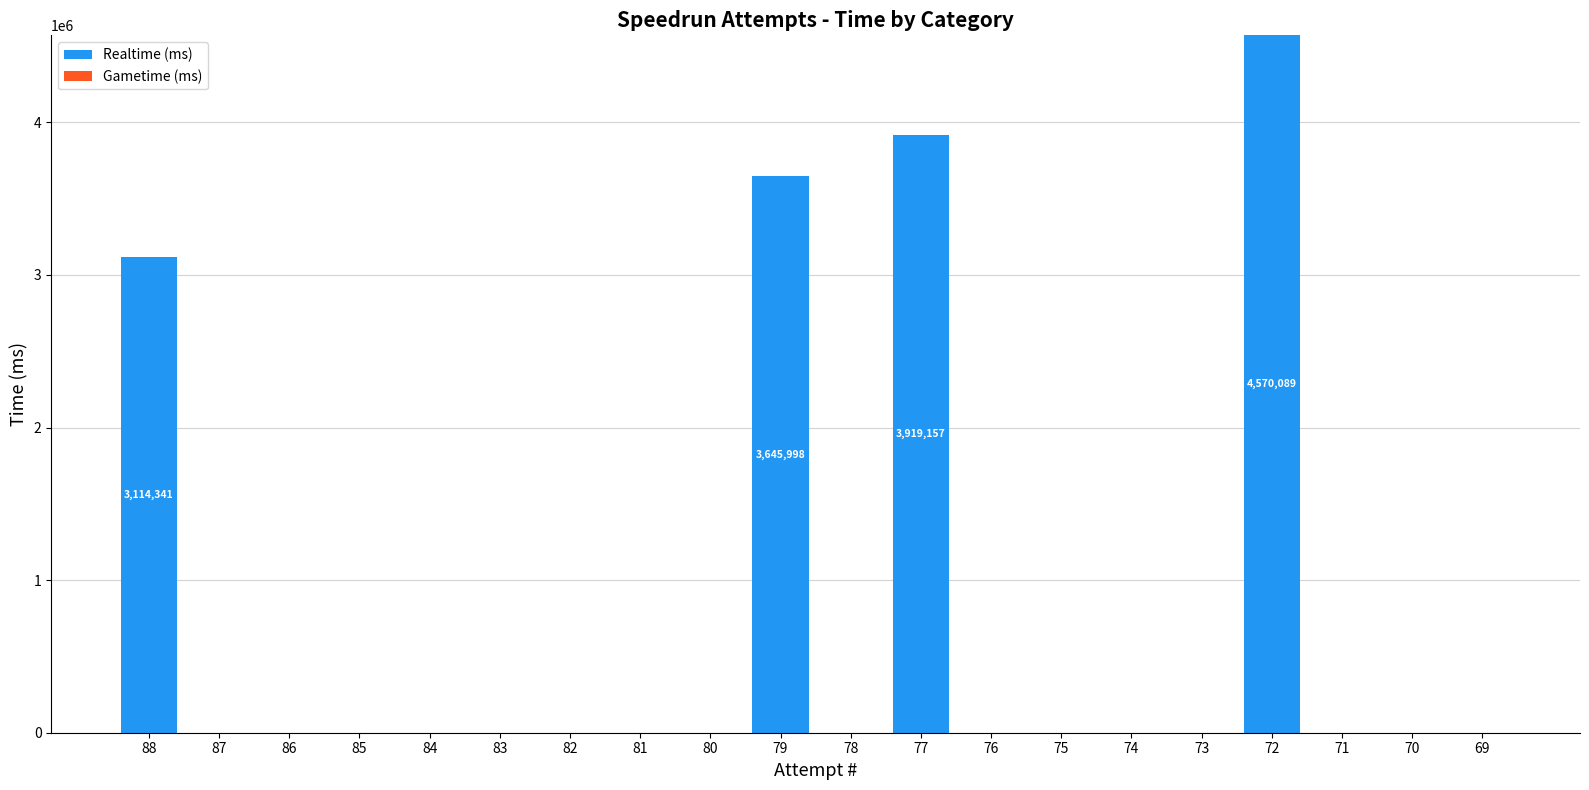

Reading left to right, list all the values displayed in this chart.

88=3114341	87=0	86=0	85=0	84=0	83=0	82=0	81=0	80=0	79=3645998	78=0	77=3919157	76=0	75=0	74=0	73=0	72=4570089	71=0	70=0	69=0